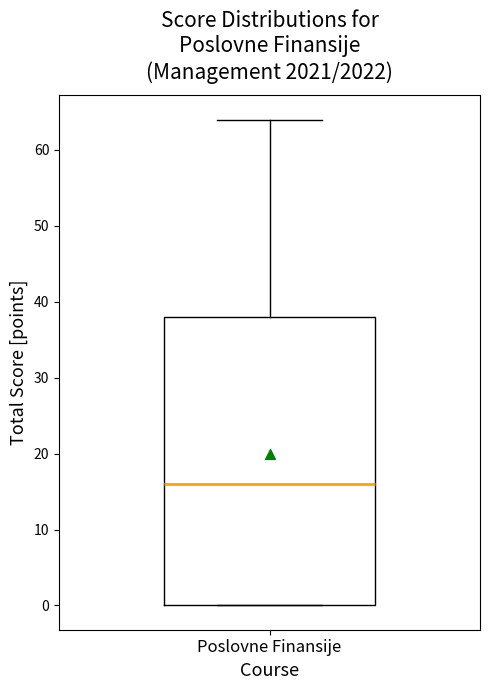

Read this box plot against the y-axis: the position of the median line, the range covered by the box, and the ends of both whiskers. The values are not printed on the chart, so give them approximately, as read against the axis.

median 16, box 0 to 38, whiskers 0 to 64